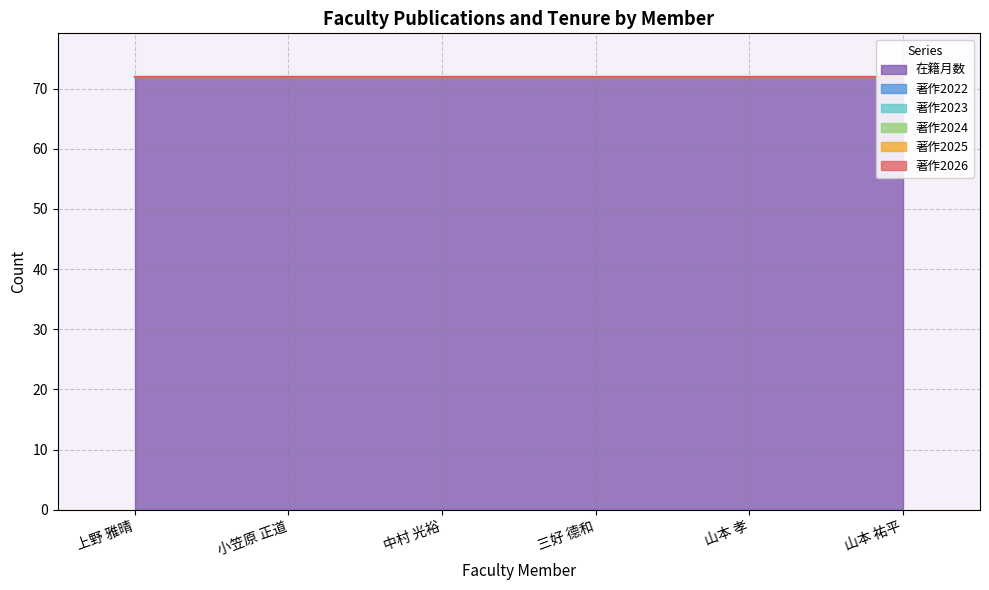

Reading left to right, transcribe all the data shown in this chart.

在籍月数: 72	72	72	72	72	72
著作2022: 0	0	0	0	0	0
著作2023: 0	0	0	0	0	0
著作2024: 0	0	0	0	0	0
著作2025: 0	0	0	0	0	0
著作2026: 0	0	0	0	0	0